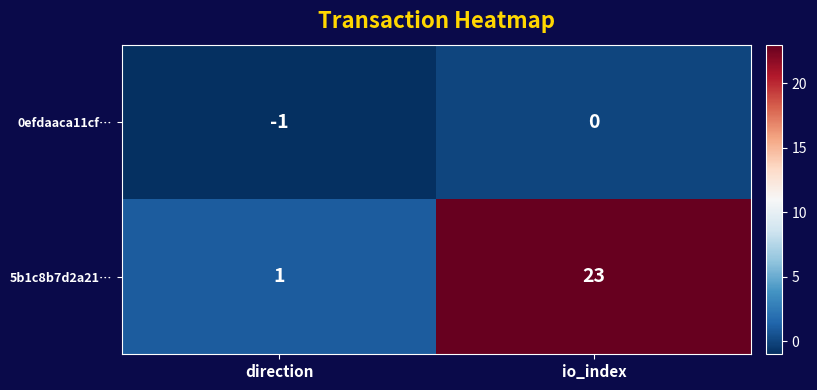

Reading left to right, extract all data points from this chart.

0efdaaca11cf…: -1	0
5b1c8b7d2a21…: 1	23